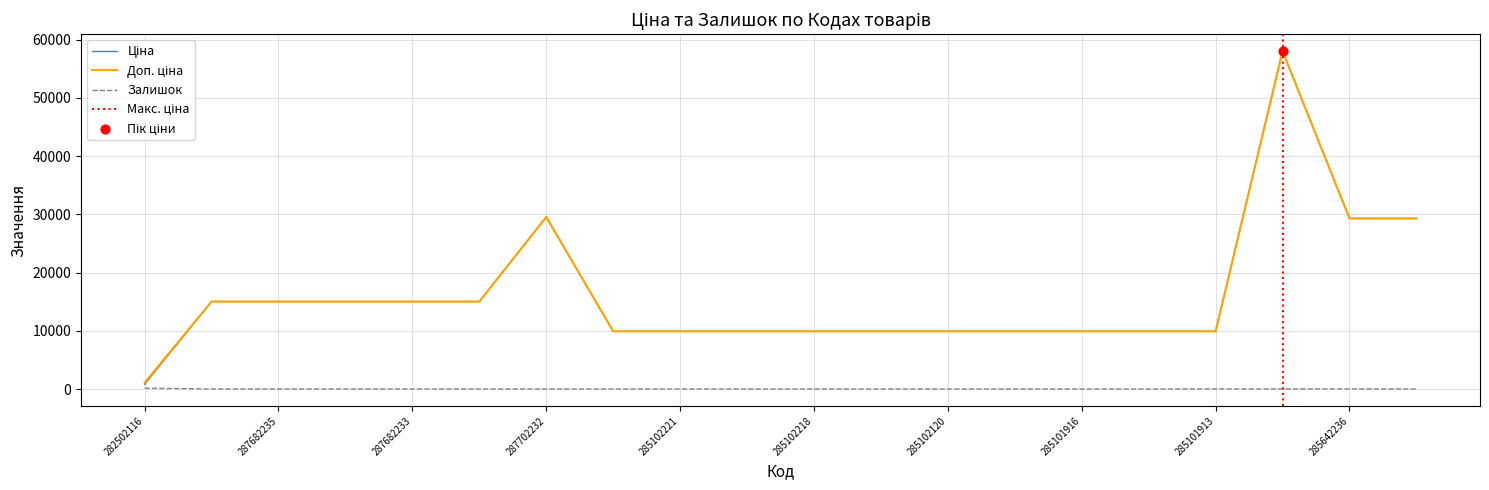

At which category is the sum across all series the highest?

285662232